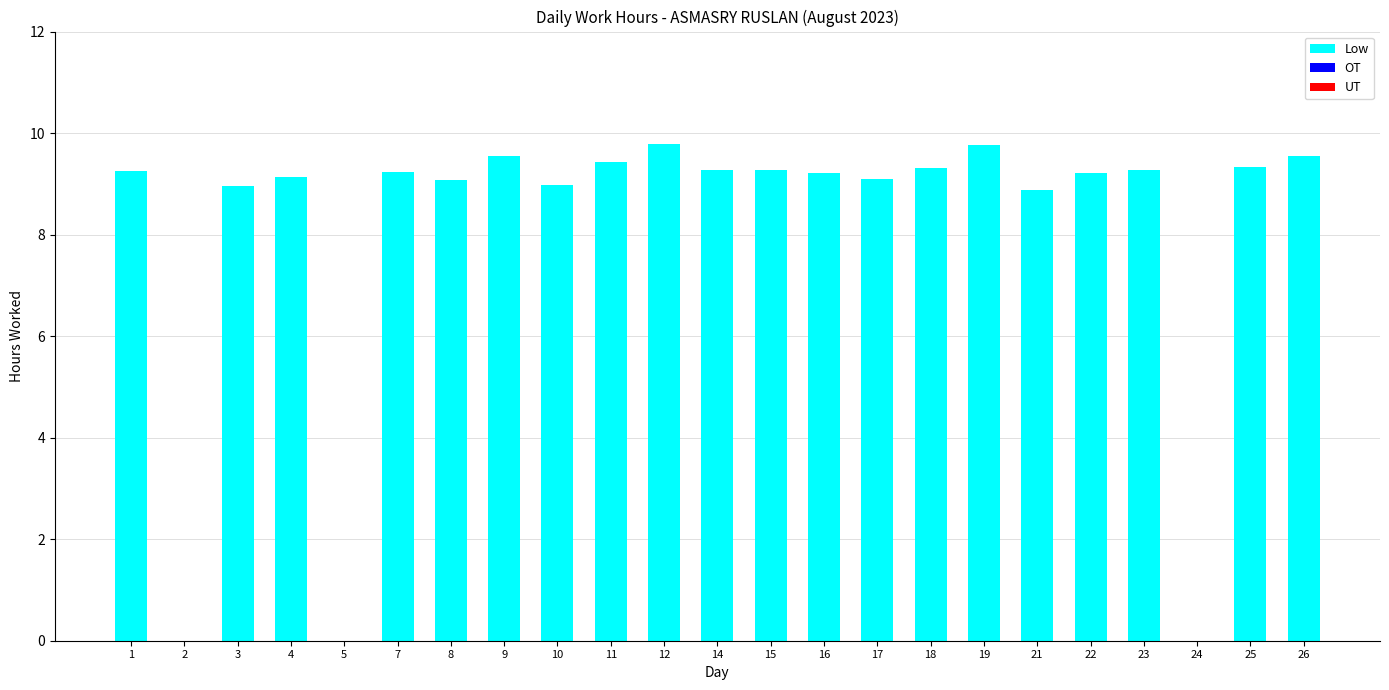

Between 14 and 10, which is larger?

14